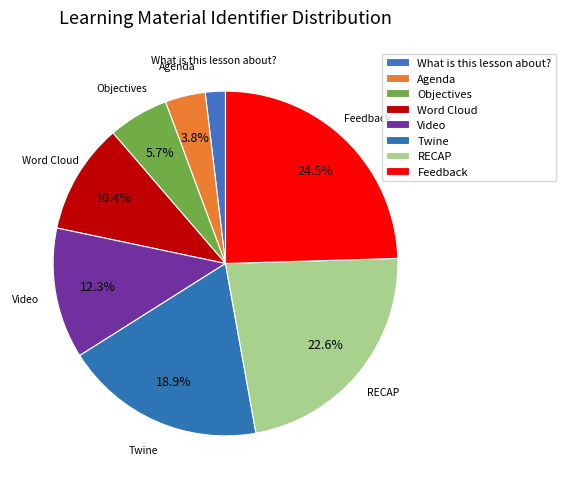

How many segments does this pie chart have?

8